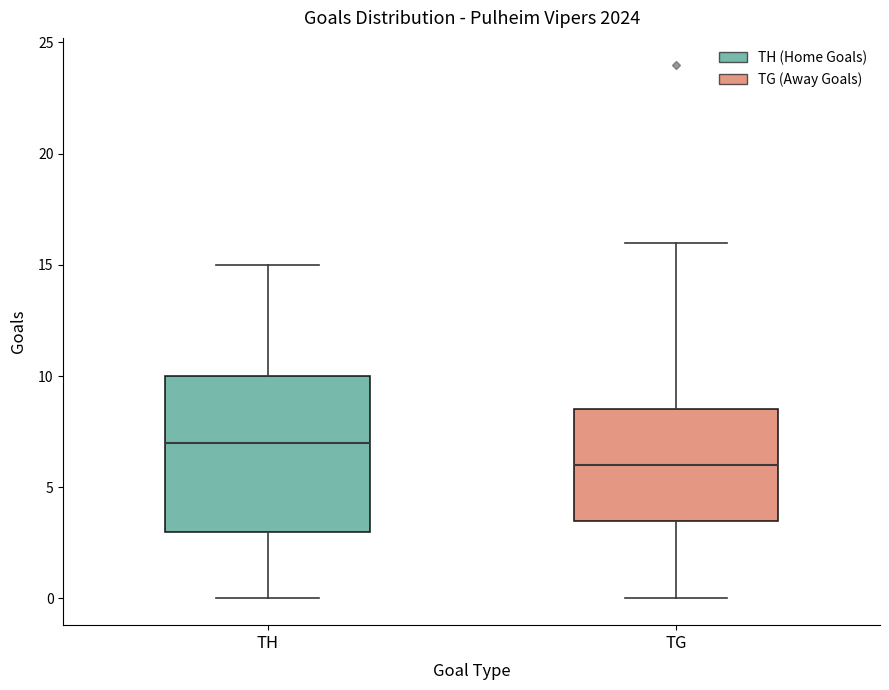

Reading left to right, transcribe this box plot: for each box, give where its median line is, the range the box spans, and where its two whiskers end, as read against the y-axis. The values are not printed on the chart, so give them approximately, as read against the axis.

TH: median 7.0, box 3.0 to 10.0, whiskers 0.0 to 15.0
TG: median 6.0, box 3.5 to 8.5, whiskers 0.0 to 16.0